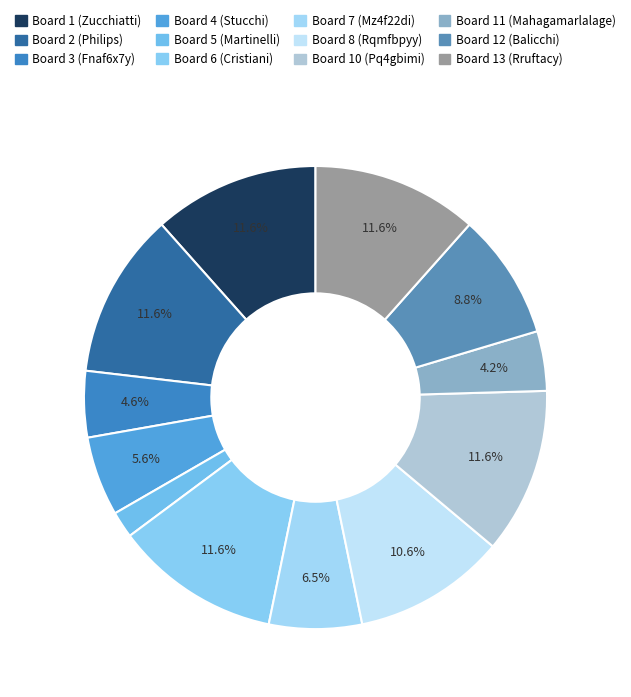

To the nearest percent, what is the combined percentage of Board 7 (Mz4f22di) and Board 4 (Stucchi)?

12%